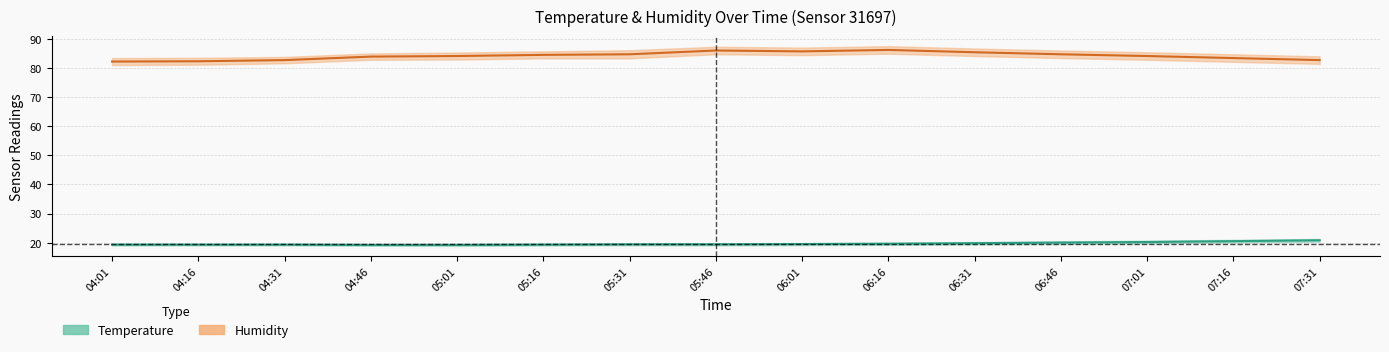

At how many categories does at least one series exceed 81?

15